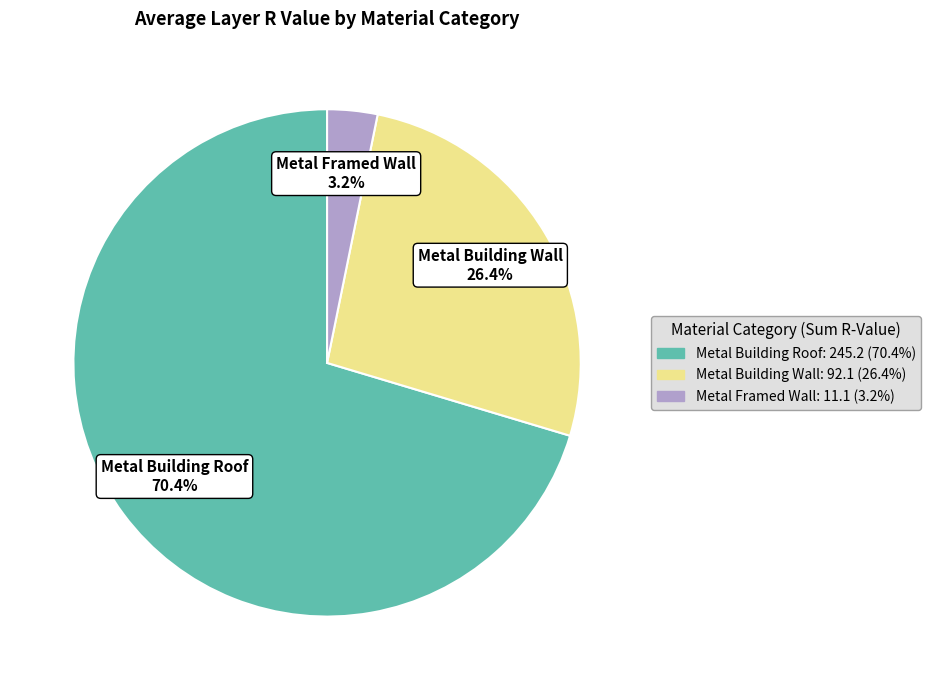

Which has a higher value, Metal Building Roof or Metal Building Wall?

Metal Building Roof